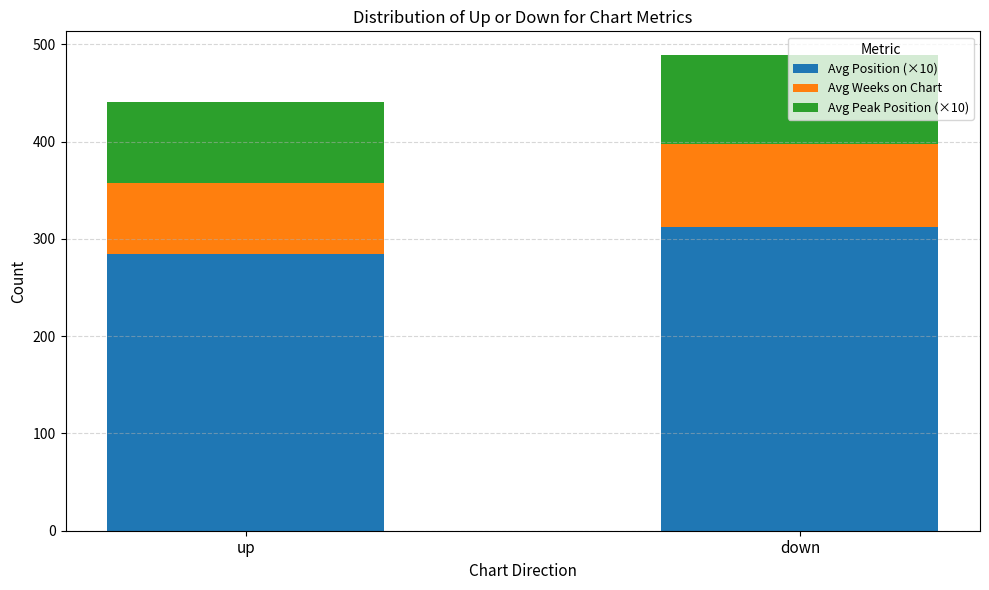

What is the total value across all series at up?

441